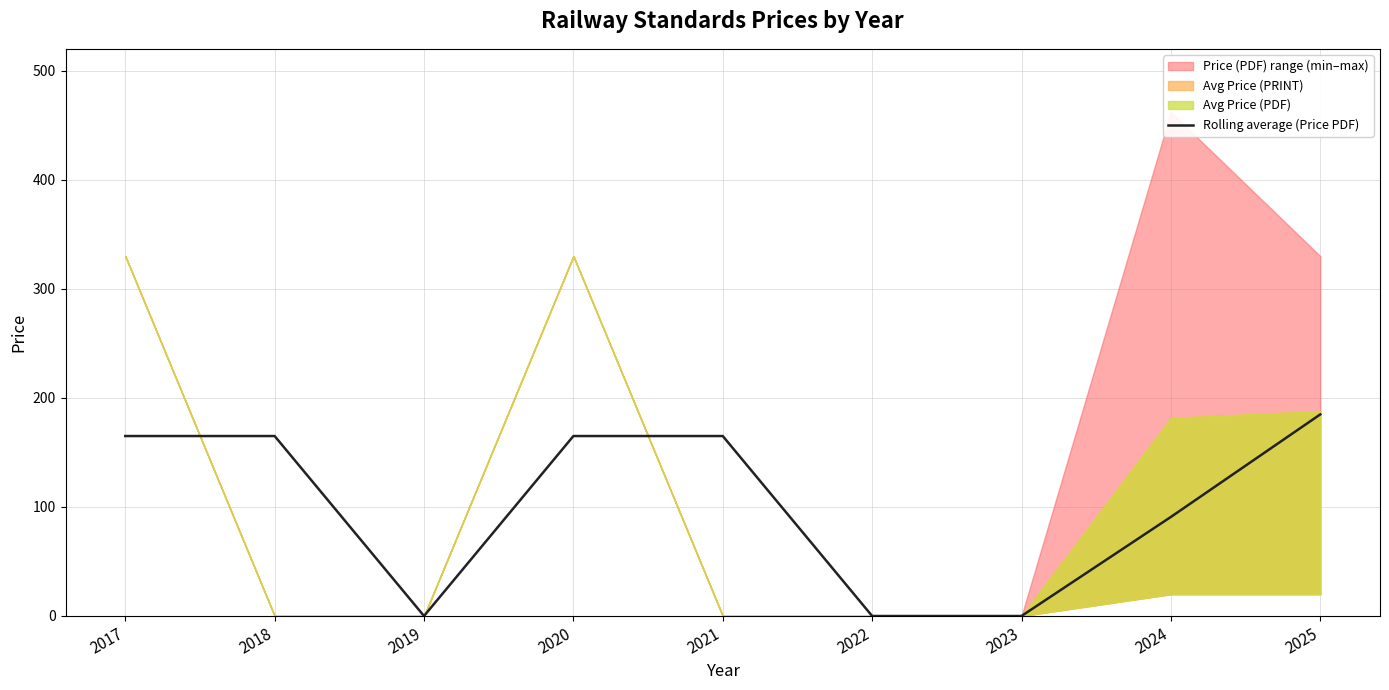

How many values exceed 165?

1